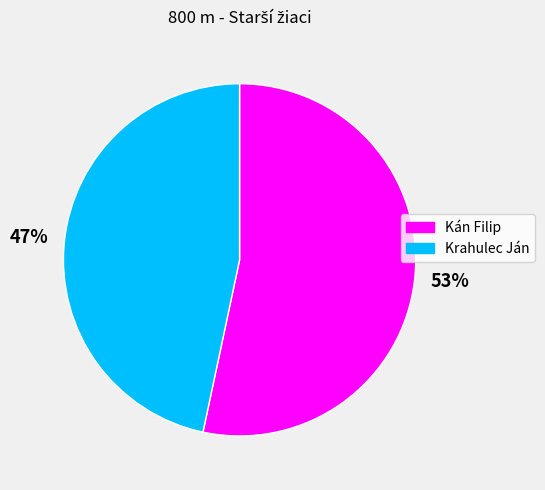

How many segments does this pie chart have?

2